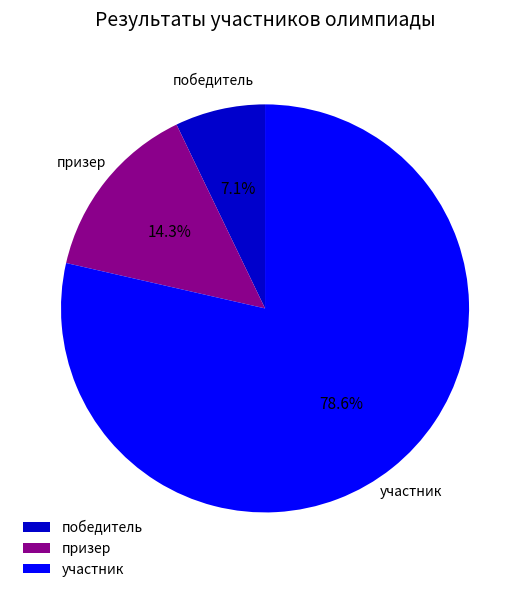

Rank the categories by value from lowest to highest.

победитель, призер, участник